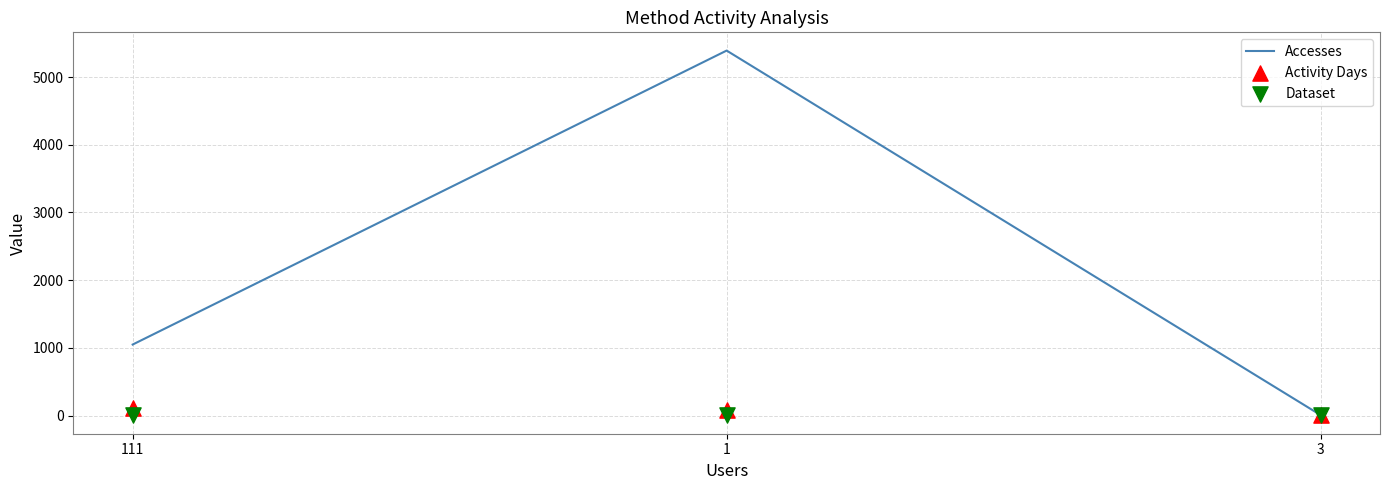

Which series contains the highest Y value?

Accesses